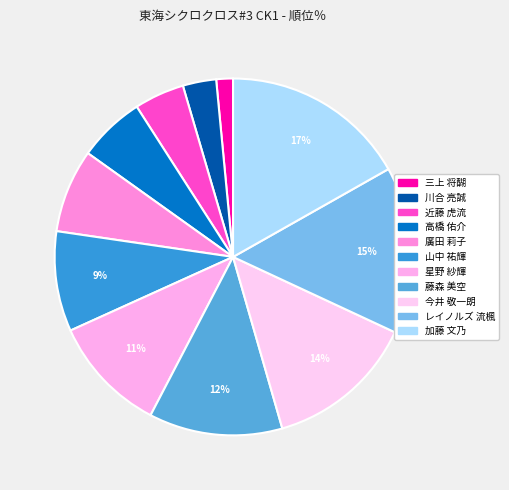

Combined, what portion of the pie is 今井 敬一朗 and 三上 将醐?

15.1%